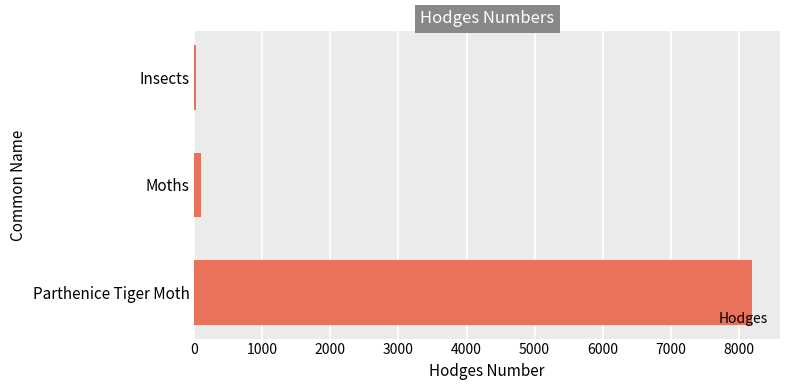

Which has a higher value, Parthenice Tiger Moth or Insects?

Parthenice Tiger Moth